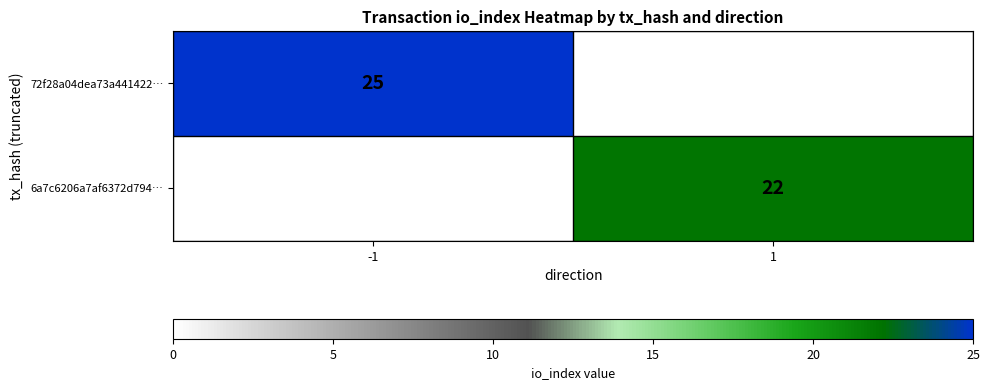

The 6a7c6206a7af6372d794… series shows 22 at 1. True or false?

True